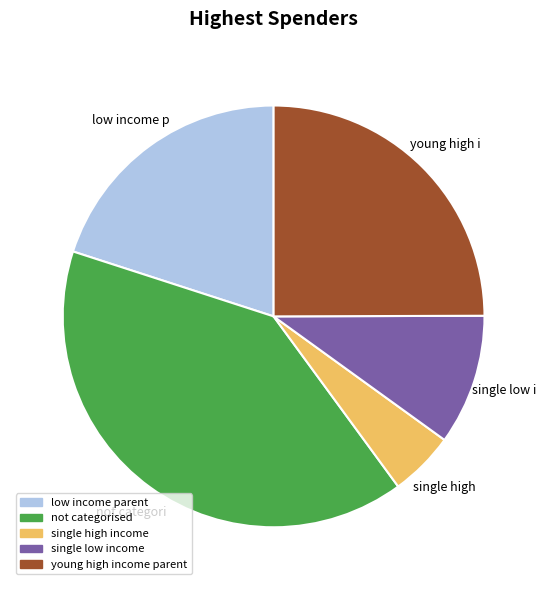

How many segments does this pie chart have?

5